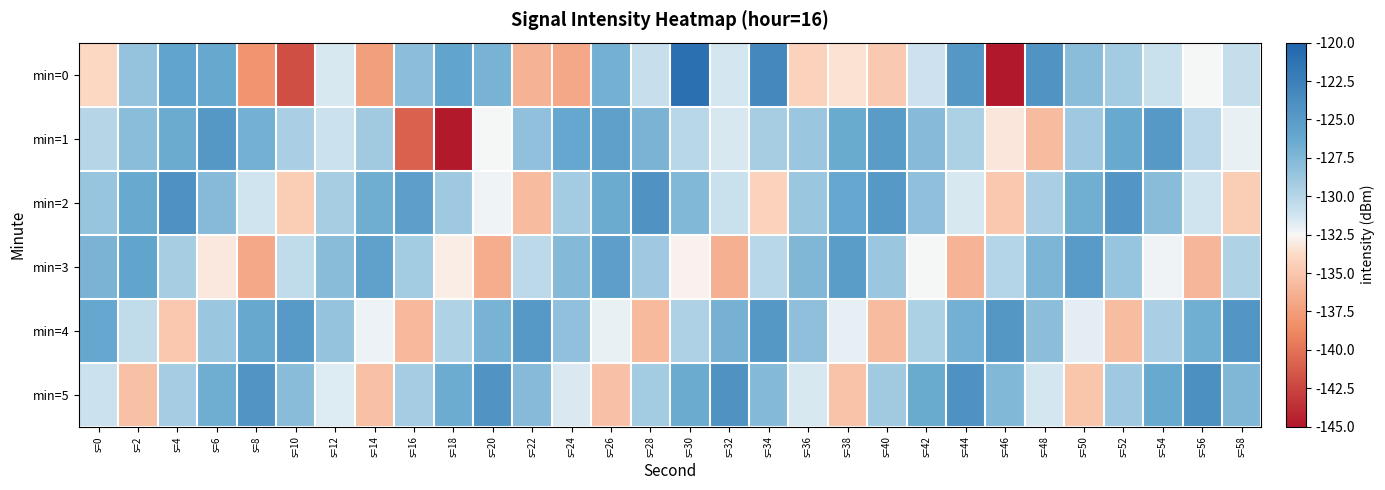

What is the spread (max minus min) of values at s=50?

10.1